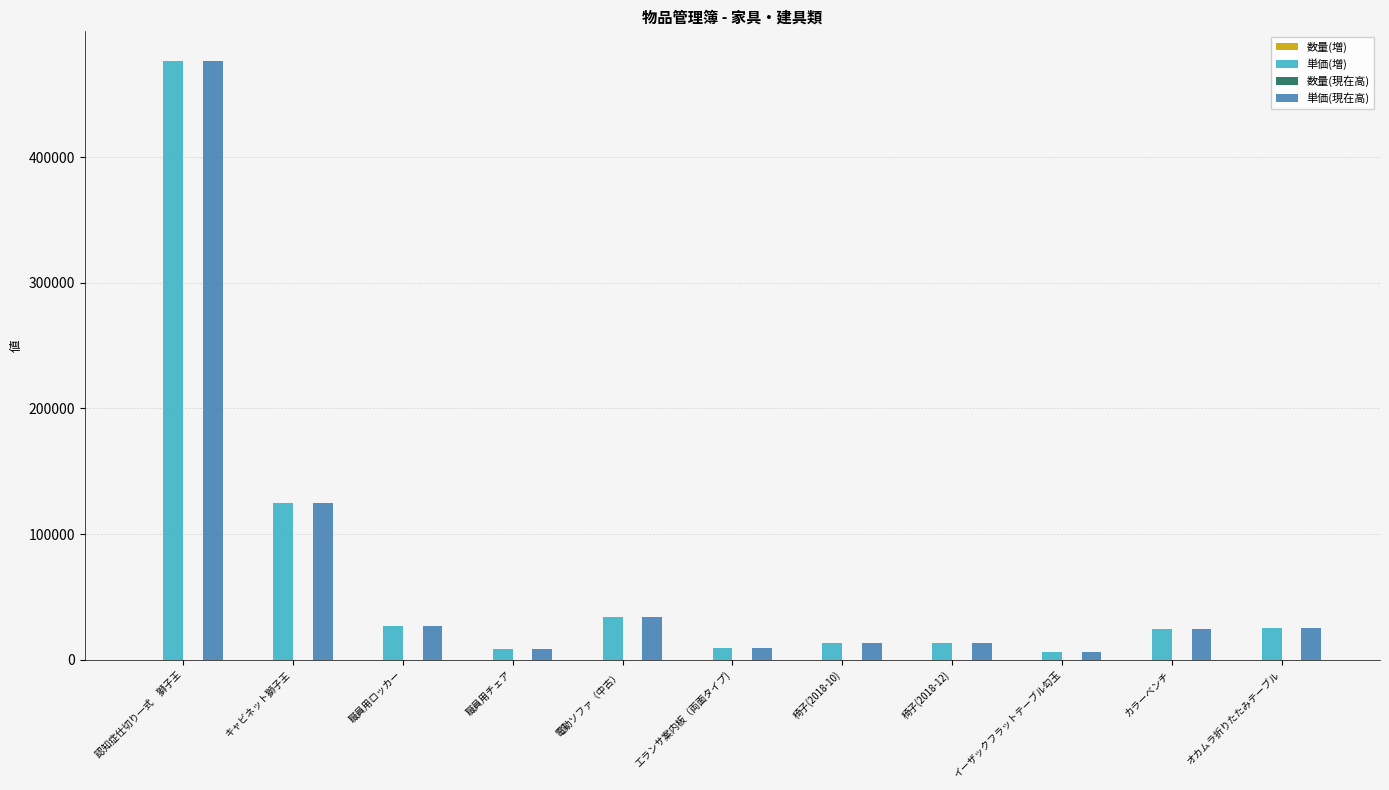

The value of 単価(増) at キャビネット獅子王 is 217789. True or false?

False